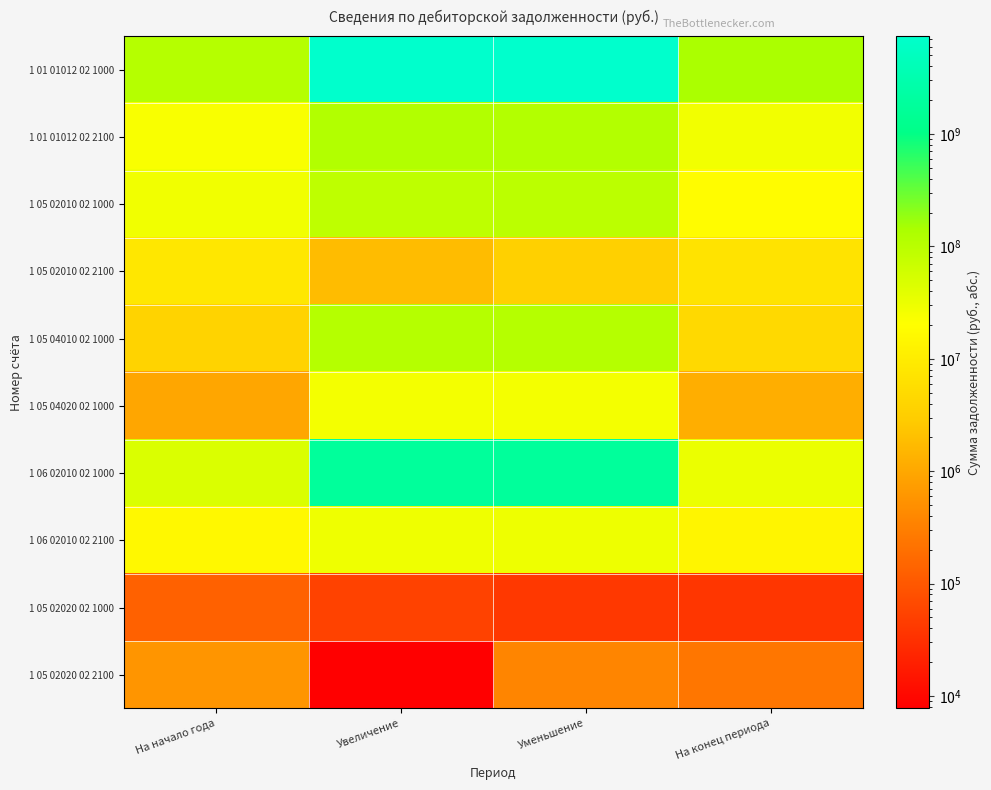

At which category is the sum across all series the highest?

Увеличение